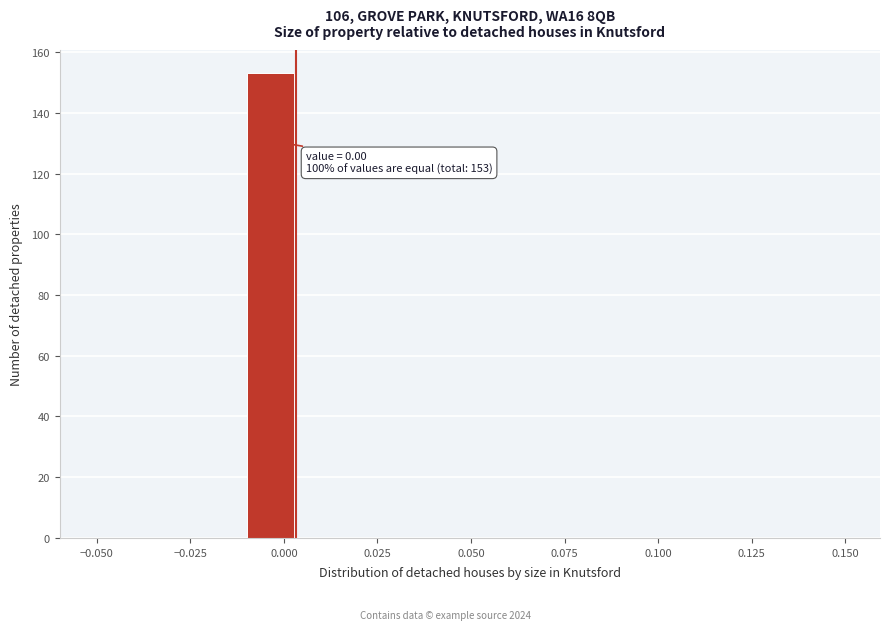

Around what value on the x-axis is the tallest bar? Give the approximate position of its centre, as read against the axis.

-0.005